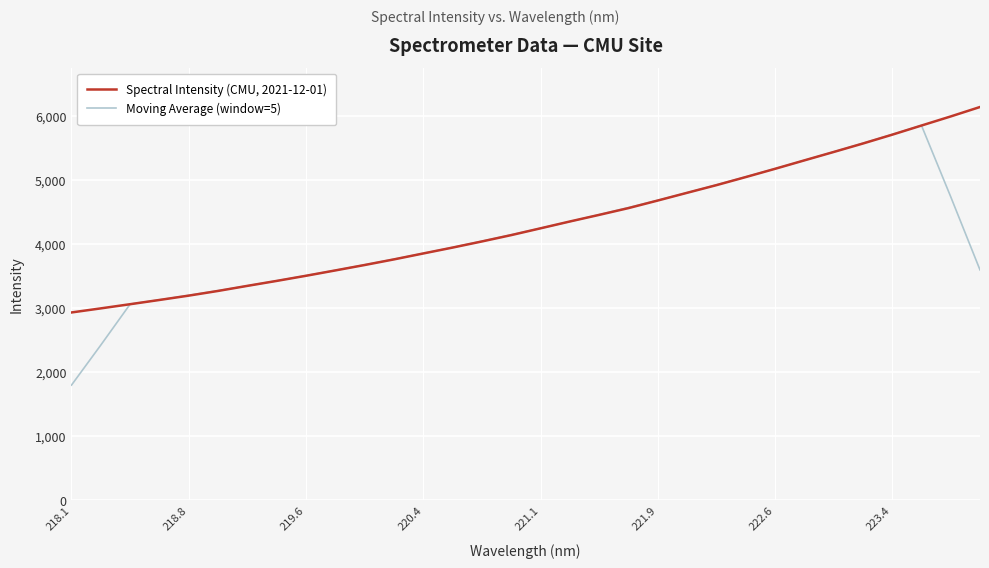

How many interior local peaks does the Moving Average (window=5) series have?

1